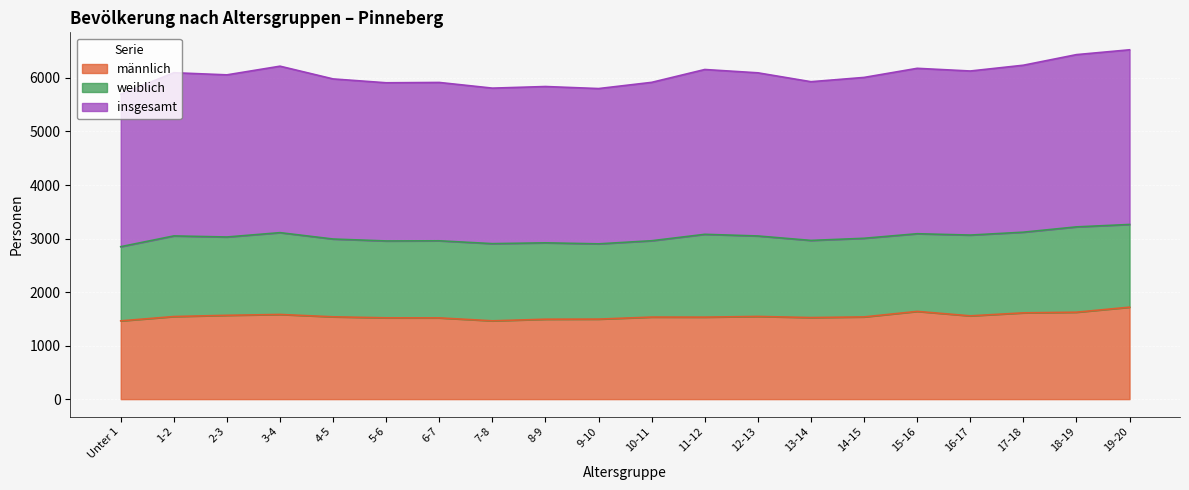

Is it true that männlich equals 2041 at 8-9?

False